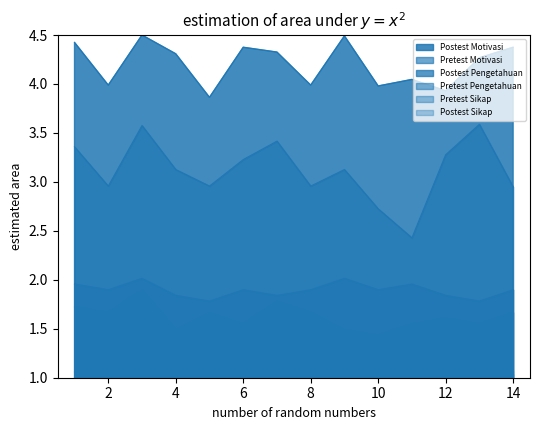

How many data points does each series have?

14